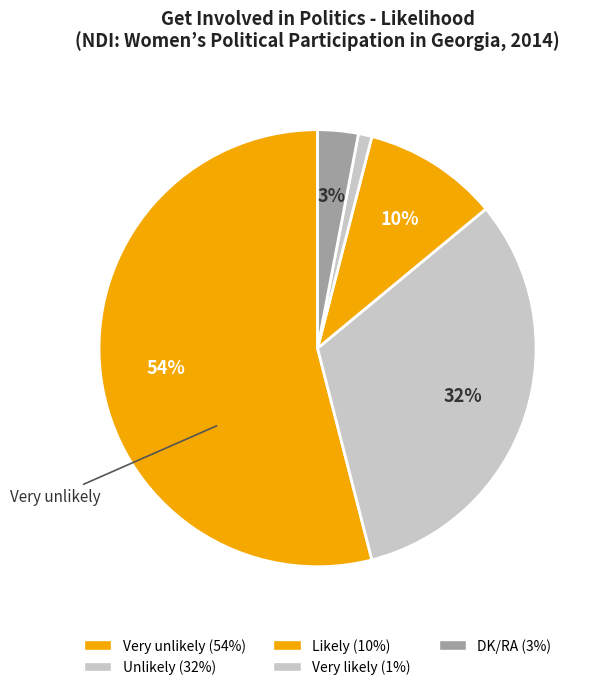

Which slice is the smallest?

Very likely